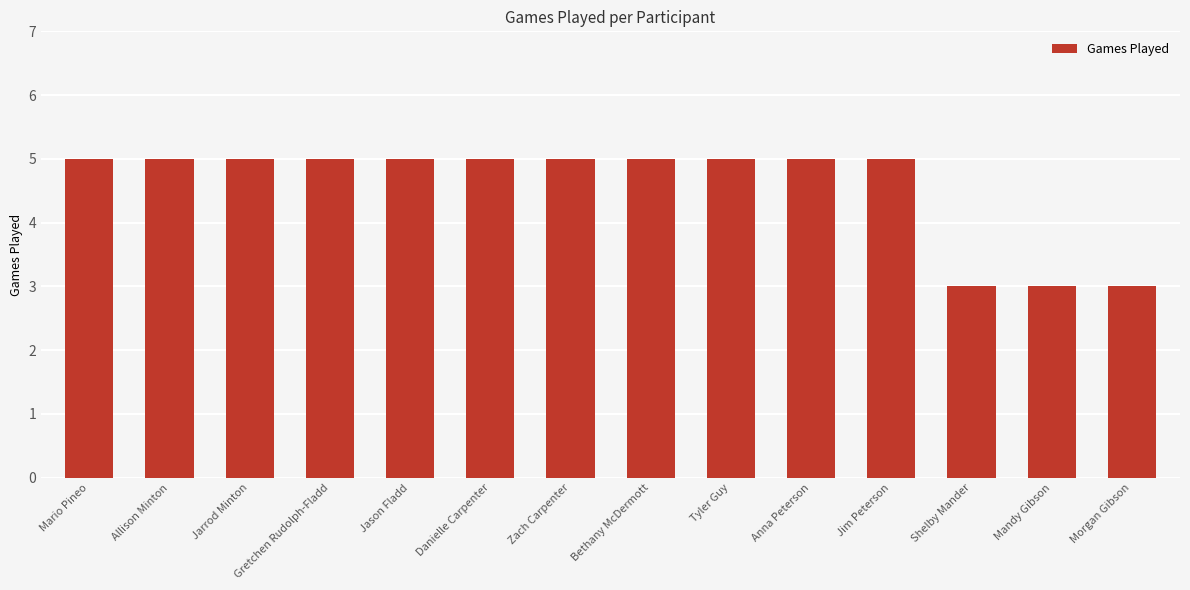

What is the difference between the values at Mandy Gibson and Anna Peterson?

2